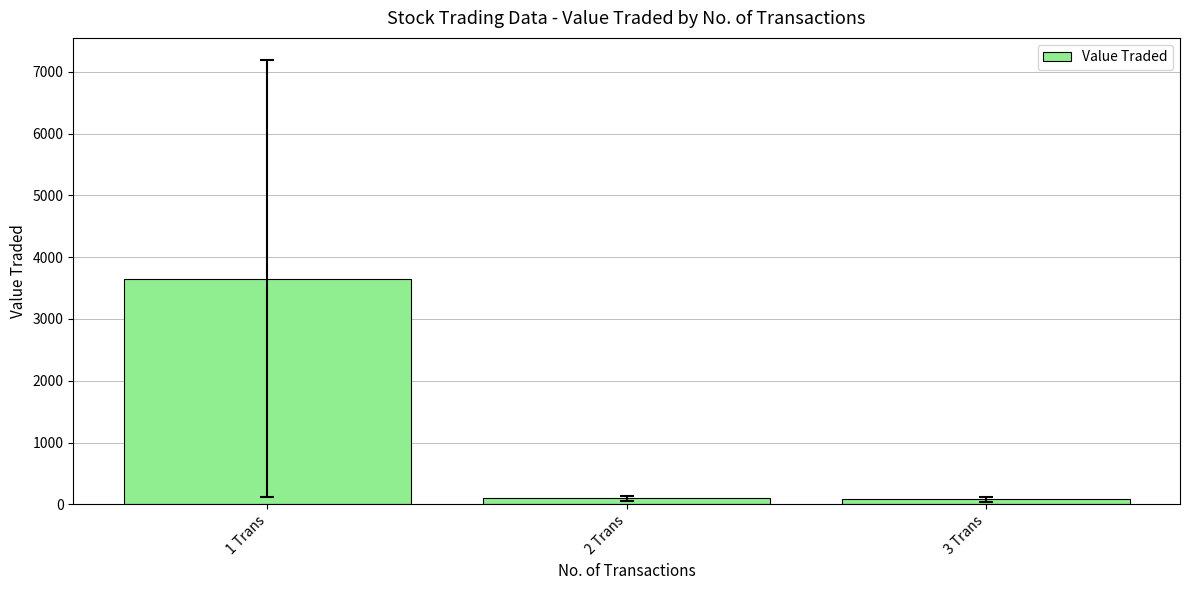

Which label corresponds to the largest value in the chart?

1 Trans